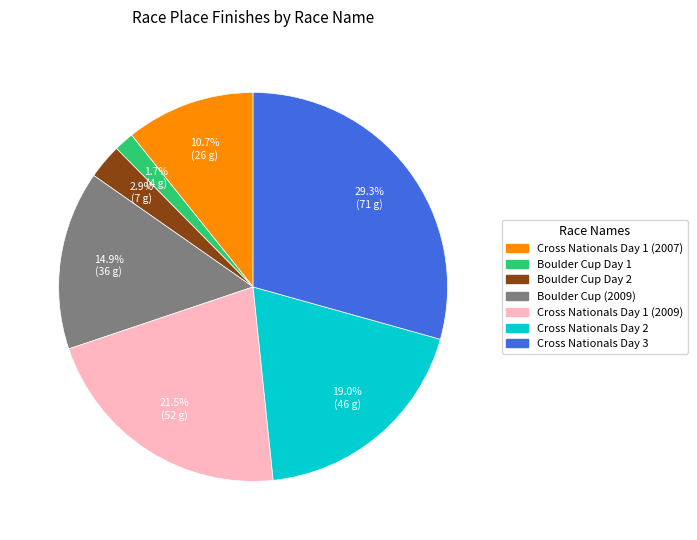

True or false: Cross Nationals Day 3 accounts for 20% of the total.

False